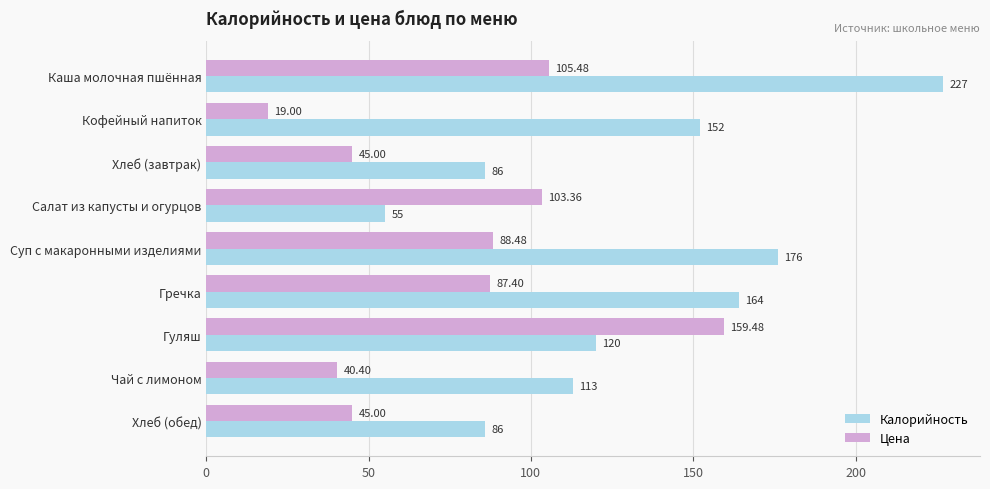

At how many categories does at least one series exceed 30?

9